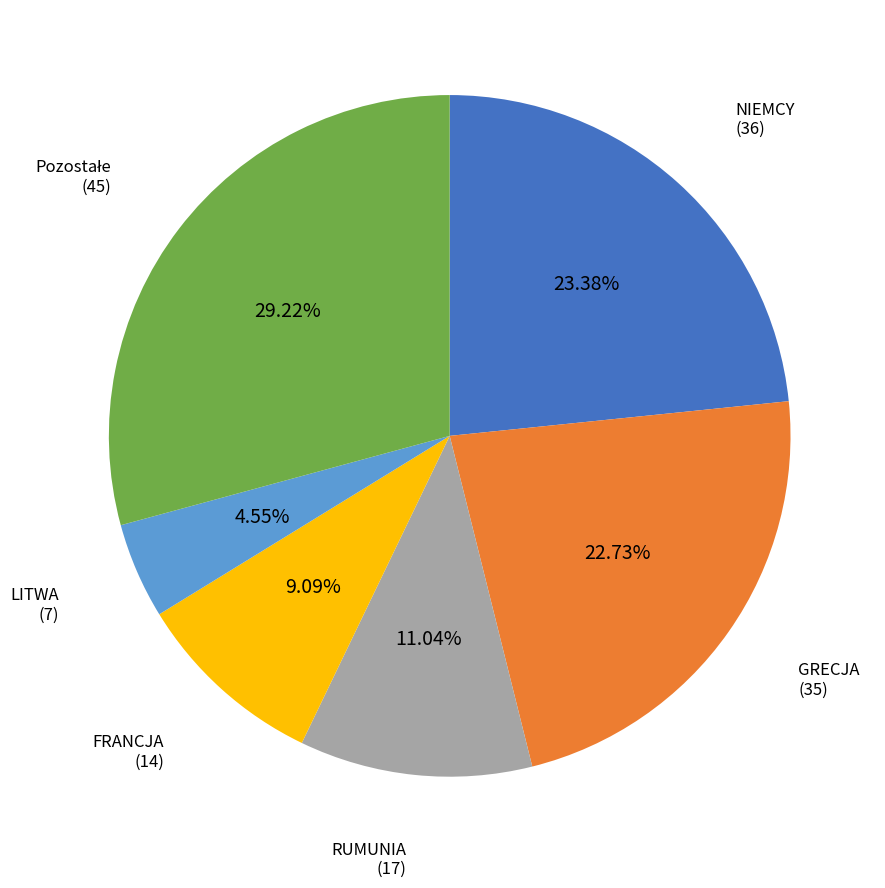

Does any single category account for the majority?

No